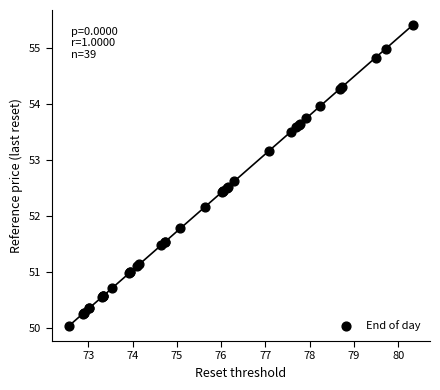

What Y value in the scatter plot is closest to 52?

52.2